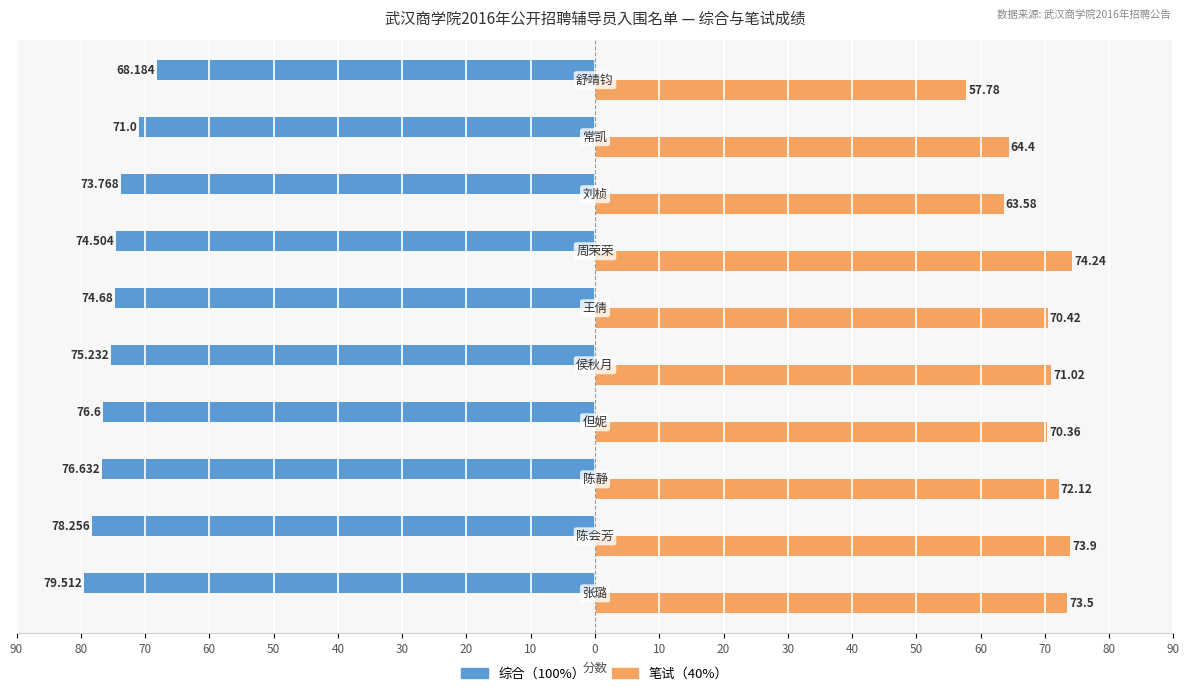

Reading left to right, extract all data points from this chart.

综合（100%）: 90=-79.5	80=-78.3	70=-76.6	60=-76.6	50=-75.2	40=-74.7	30=-74.5	20=-73.8	10=-71.0	0=-68.2
笔试（40%）: 90=73.5	80=73.9	70=72.1	60=70.4	50=71.0	40=70.4	30=74.2	20=63.6	10=64.4	0=57.8